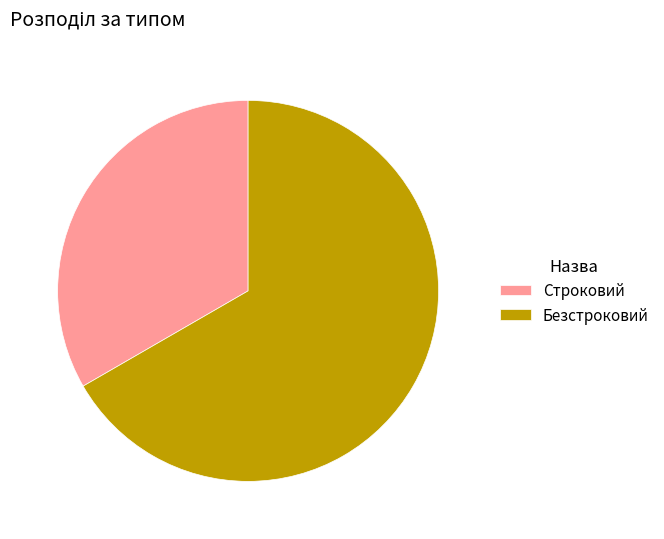

How many slices are in this pie chart?

2